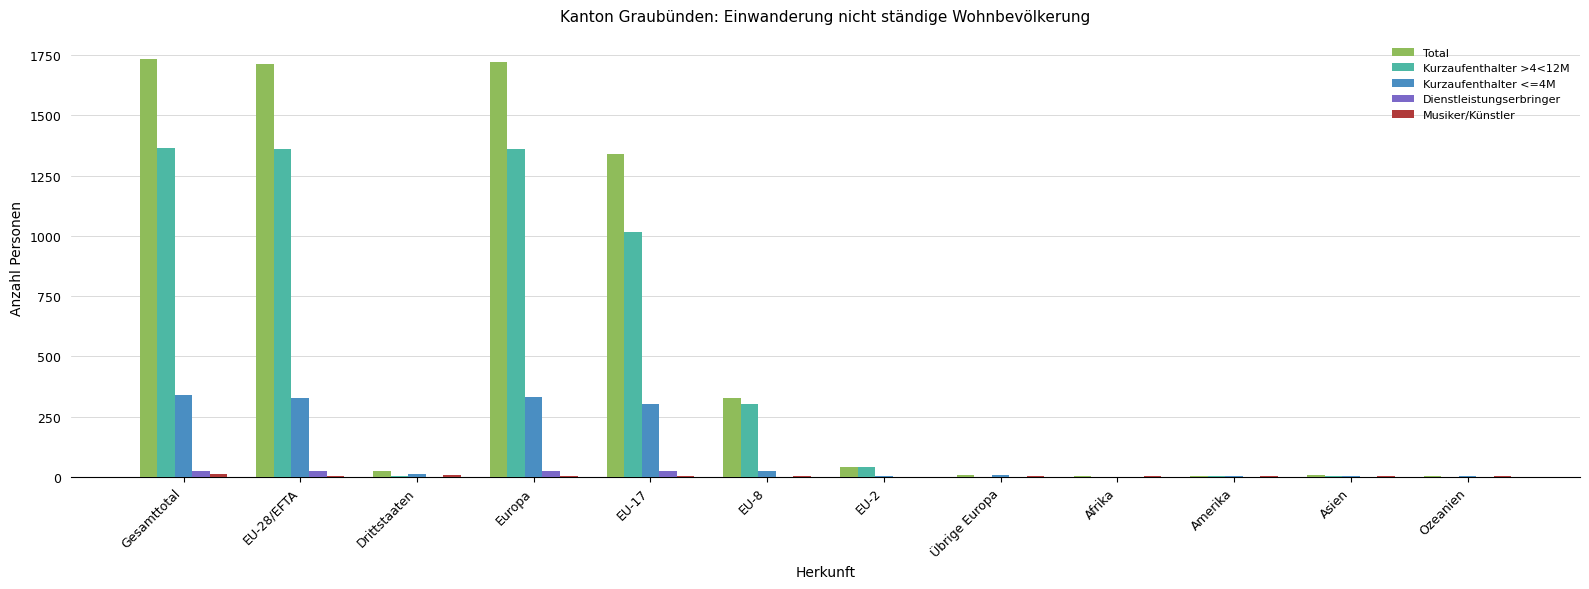

What is the greatest value displayed?

1736